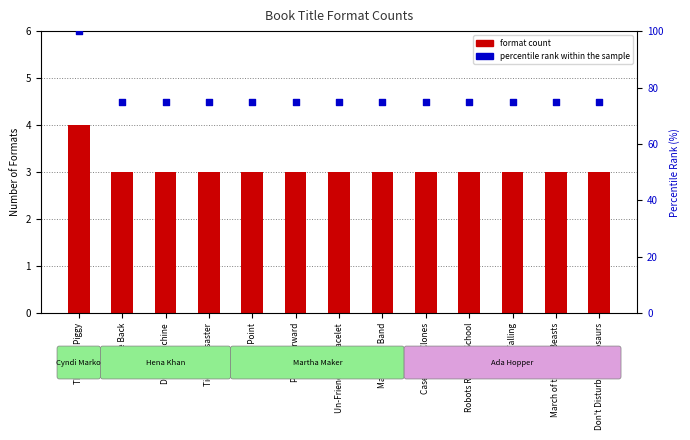

Which series has the largest total across all categories?

percentile rank within the sample